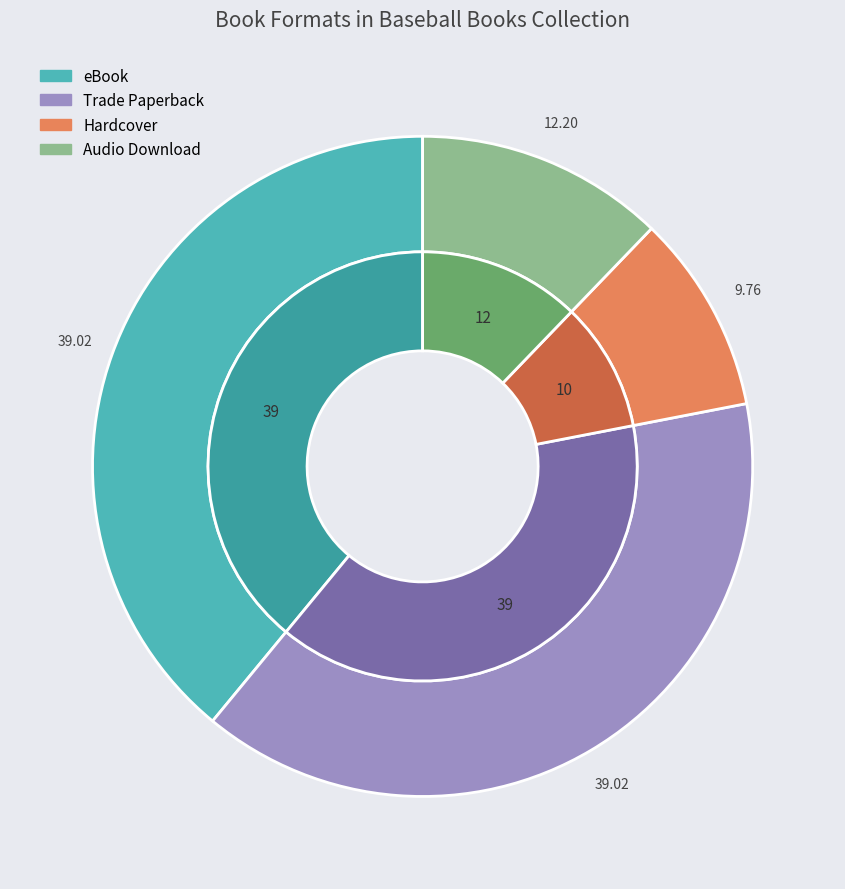

Is it true that Hardcover is 24% of the pie?

False